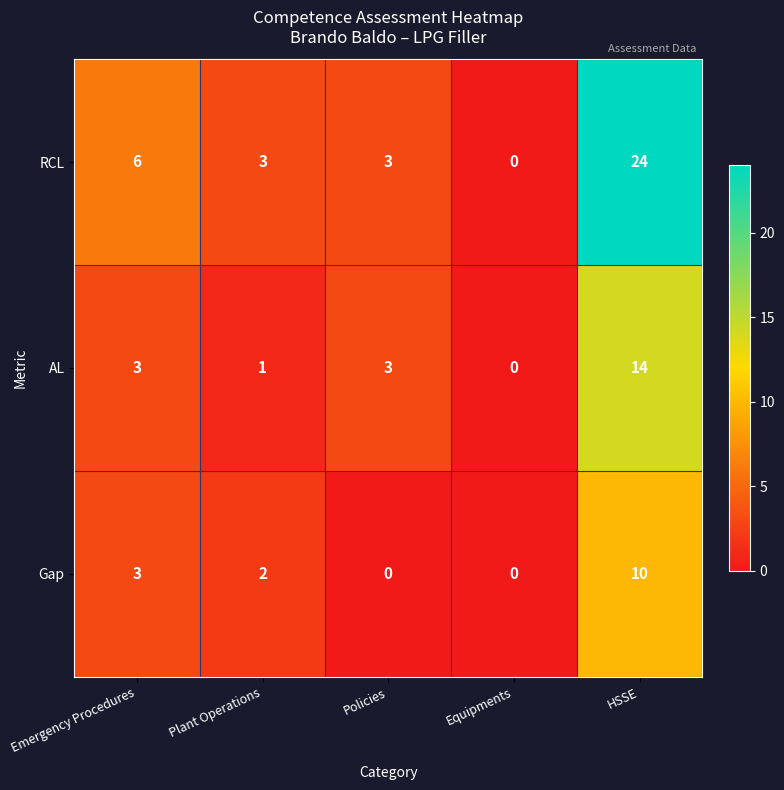

What is the total value across all series at HSSE?

48